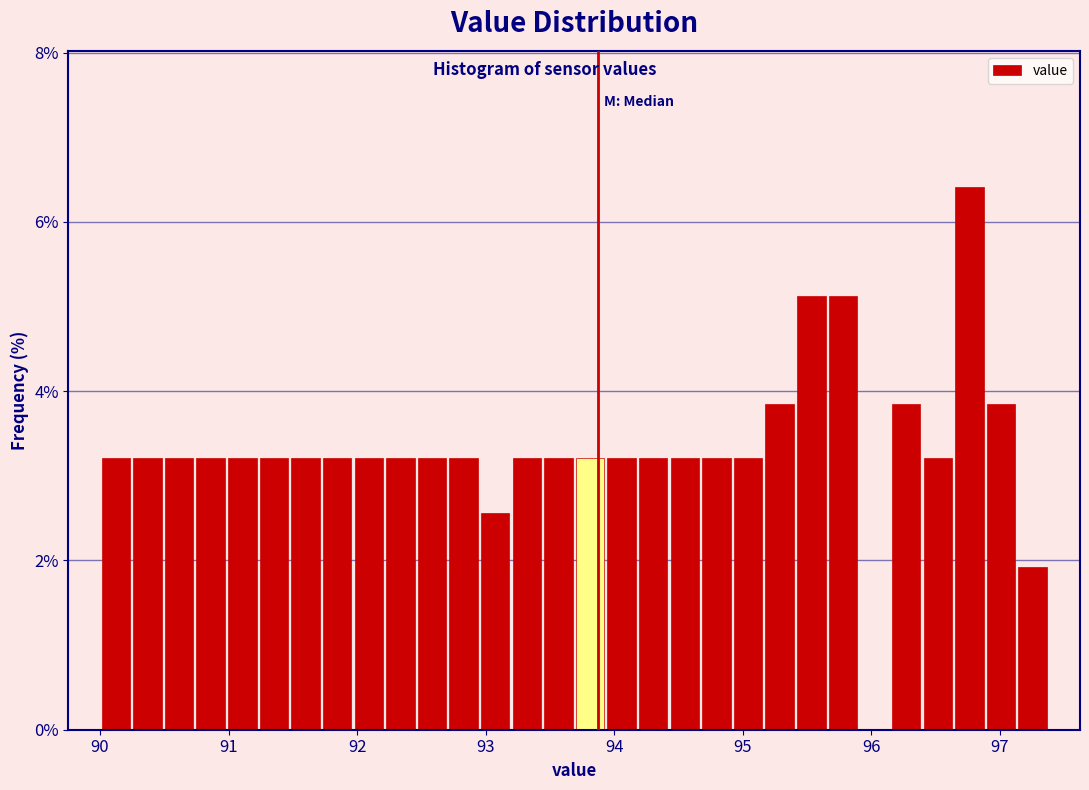

Read against the x-axis, roughly where is the centre of the tallest bar?

96.8